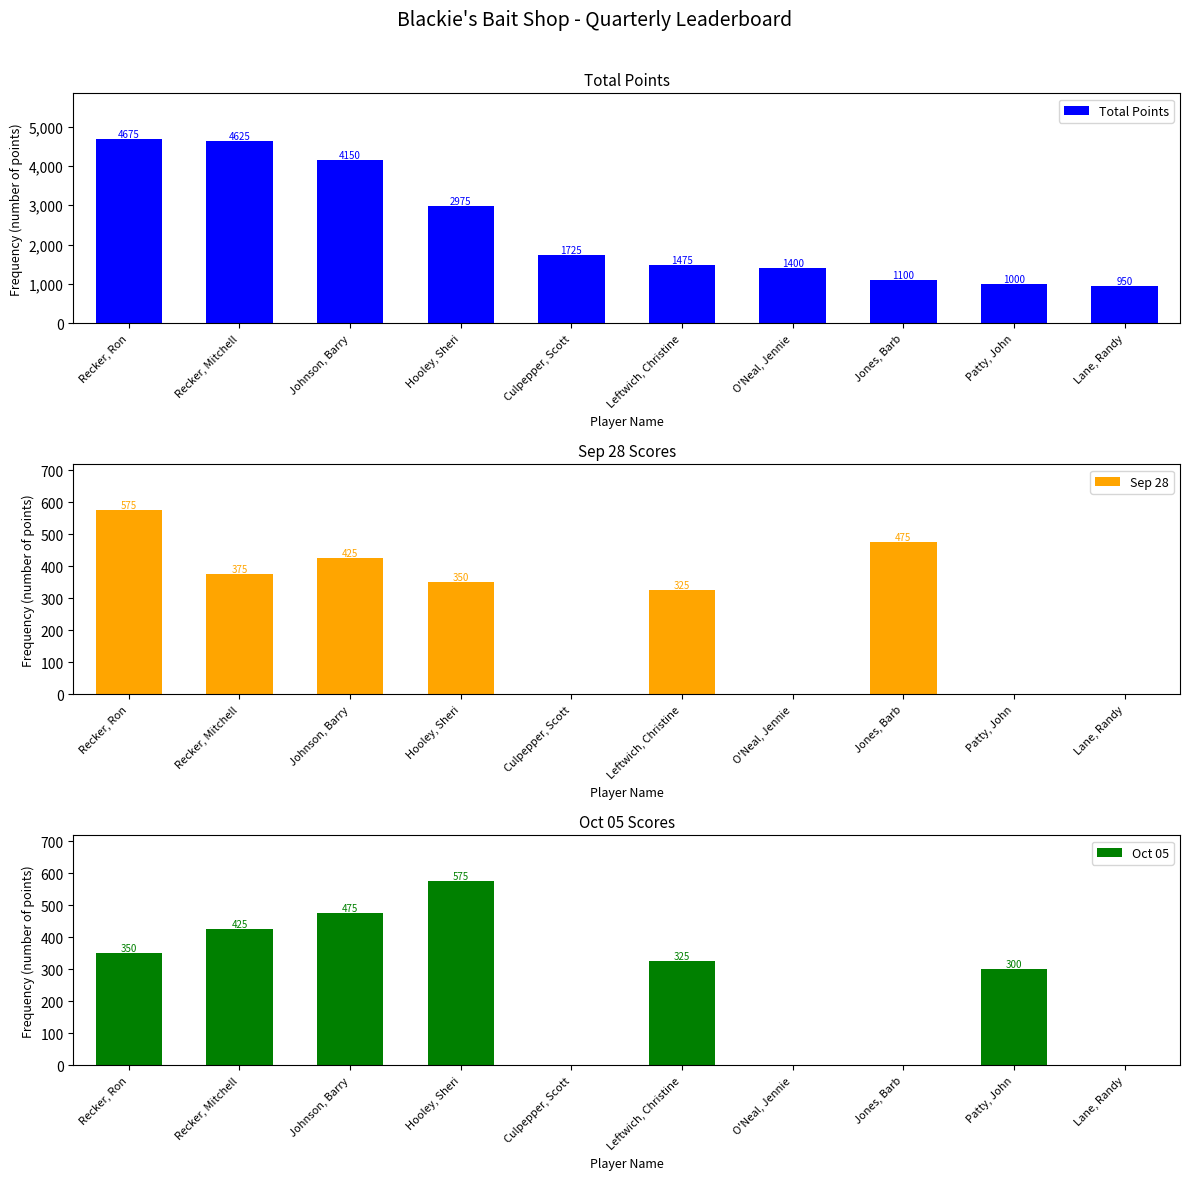

Which category has the highest value in the Sep 28 series?

Recker, Ron